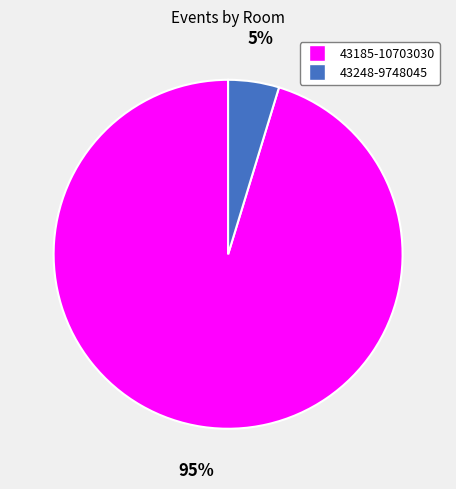

Is it true that 43248-9748045 is 5% of the pie?

True